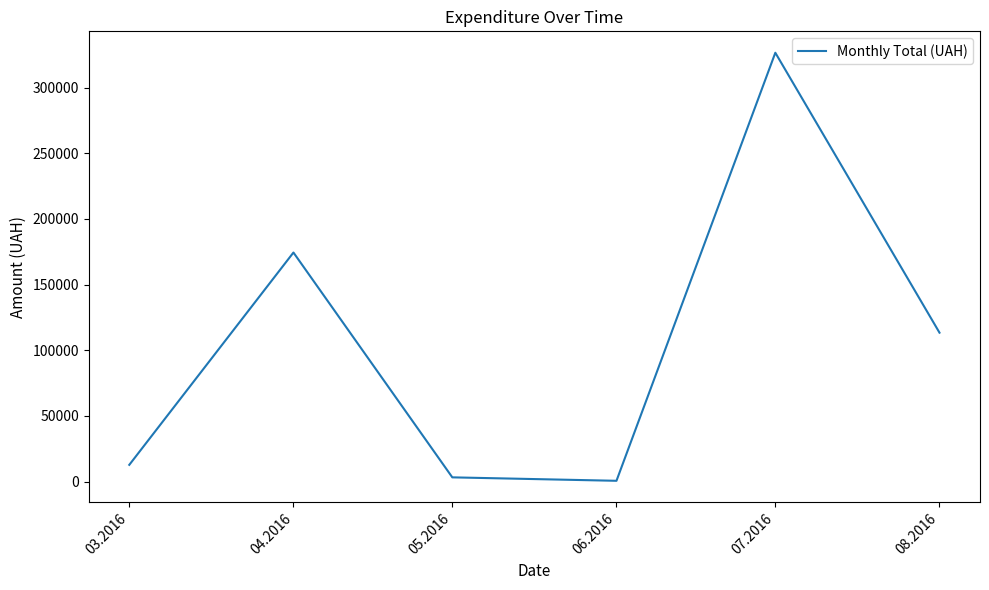

What is the change in value from 06.2016 to 07.2016?

+325972.3